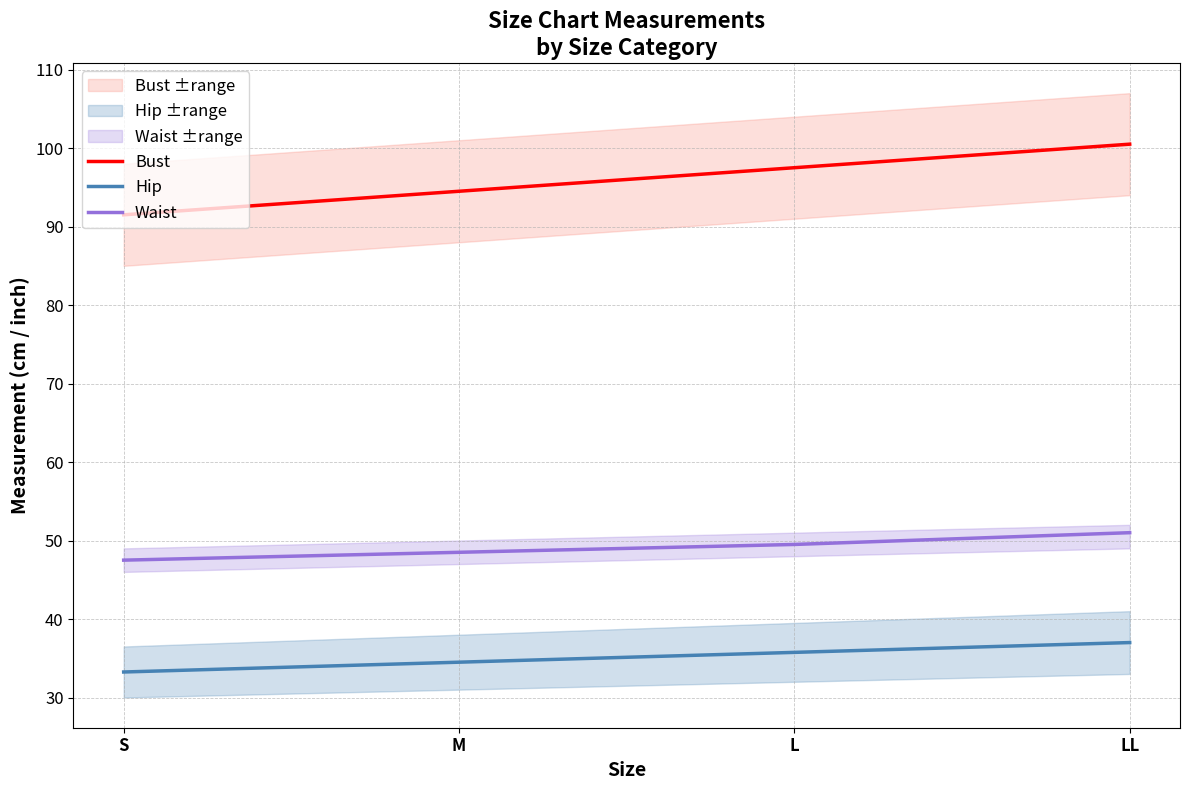

How many data points in Bust are less than 97?

2